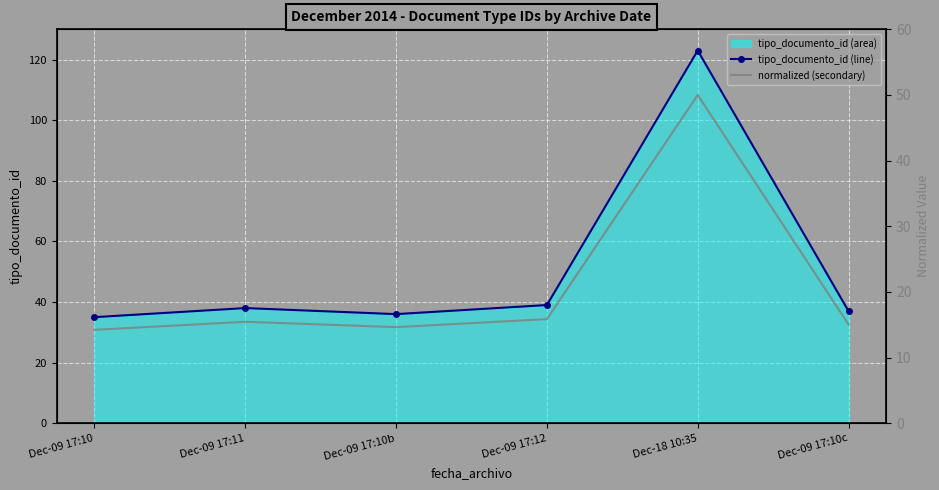

At which category does the chart reach its peak across all series?

Dec-18 10:35